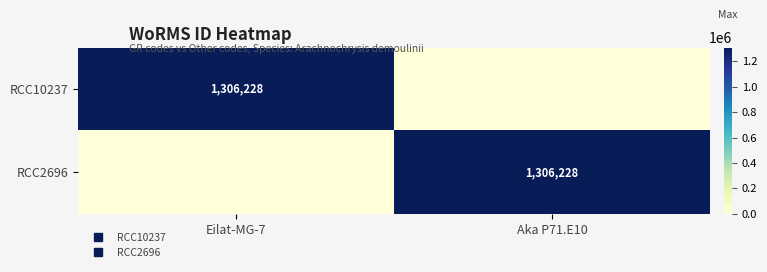

The RCC10237 series shows 1306228 at Eilat-MG-7. True or false?

True